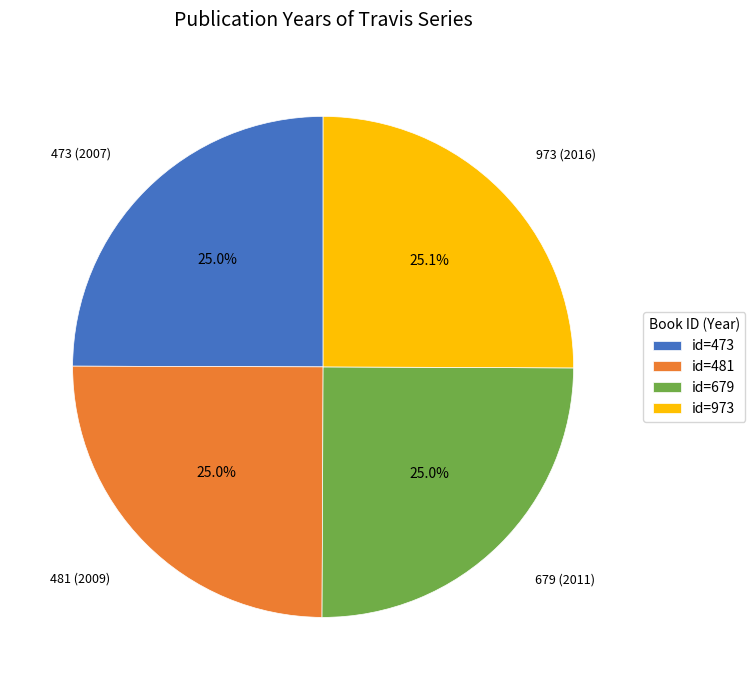

Count the number of slices in the pie.

4